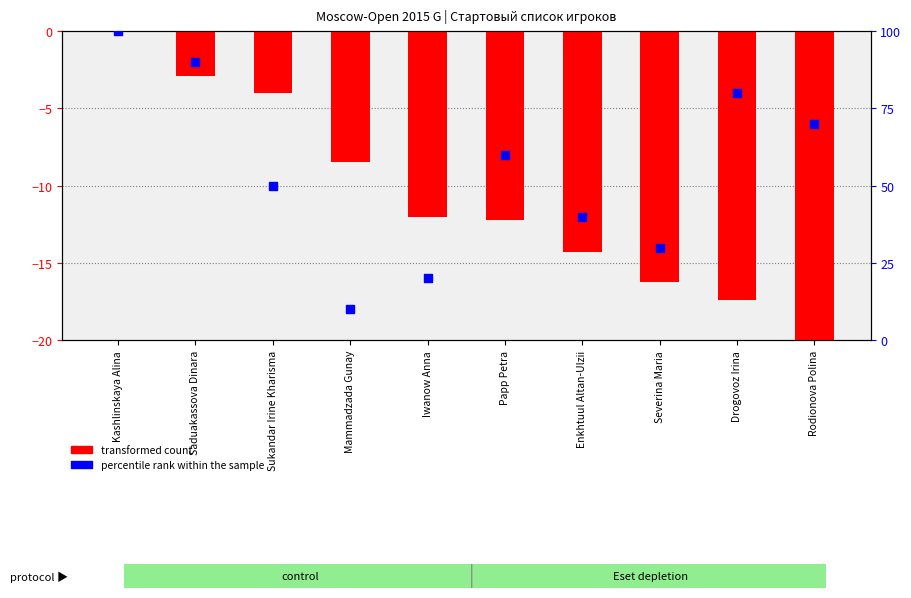

What are all the series names shown in the legend?

transformed count, percentile rank within the sample